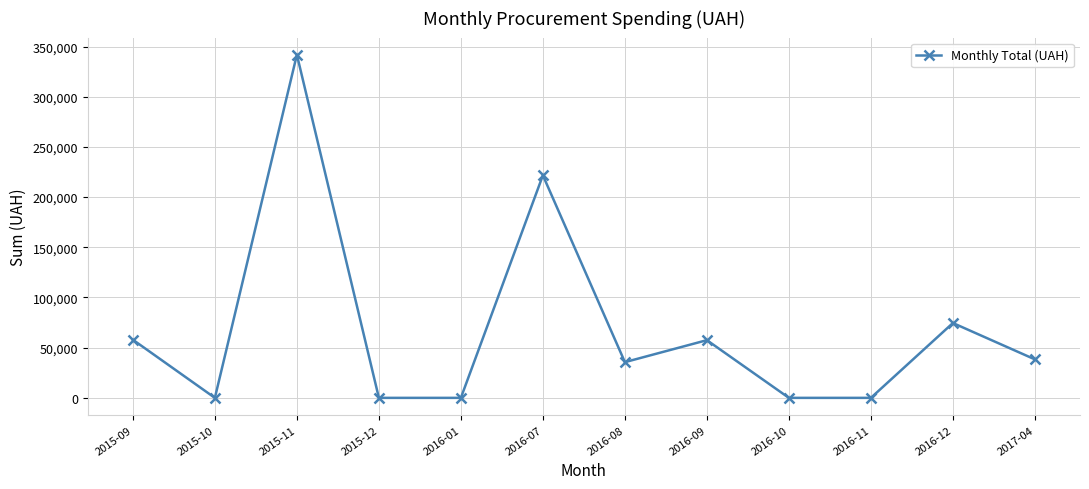

What is the difference between the maximum and second lowest values?

341851.2